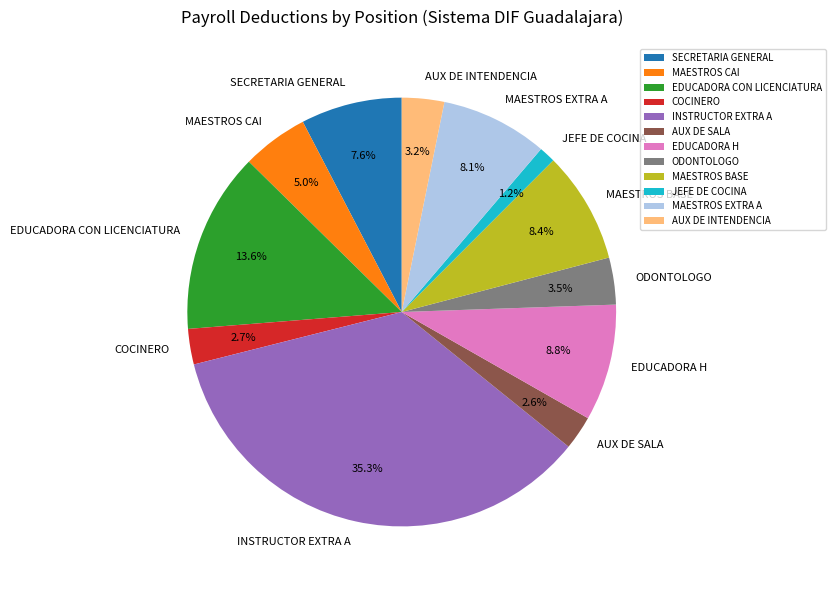

Which category has the smallest portion of the pie?

JEFE DE COCINA